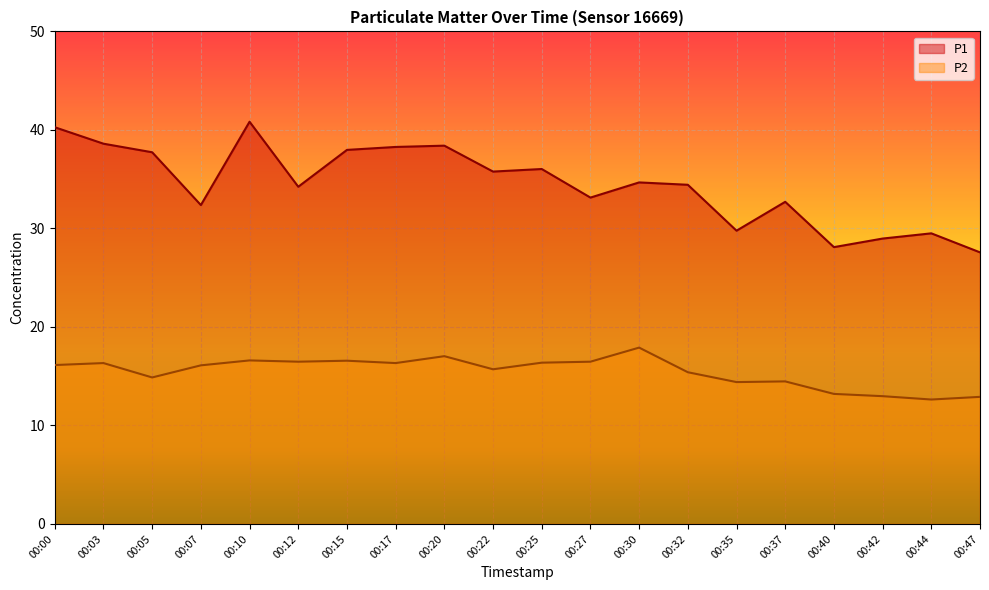

At which label is P2 closest to 15?

00:05